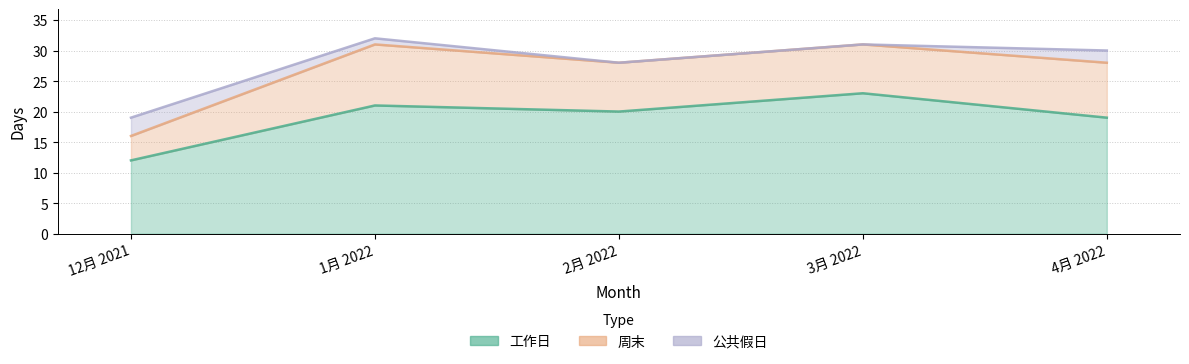

True or false: 工作日 and 周末 cross at least once.

False